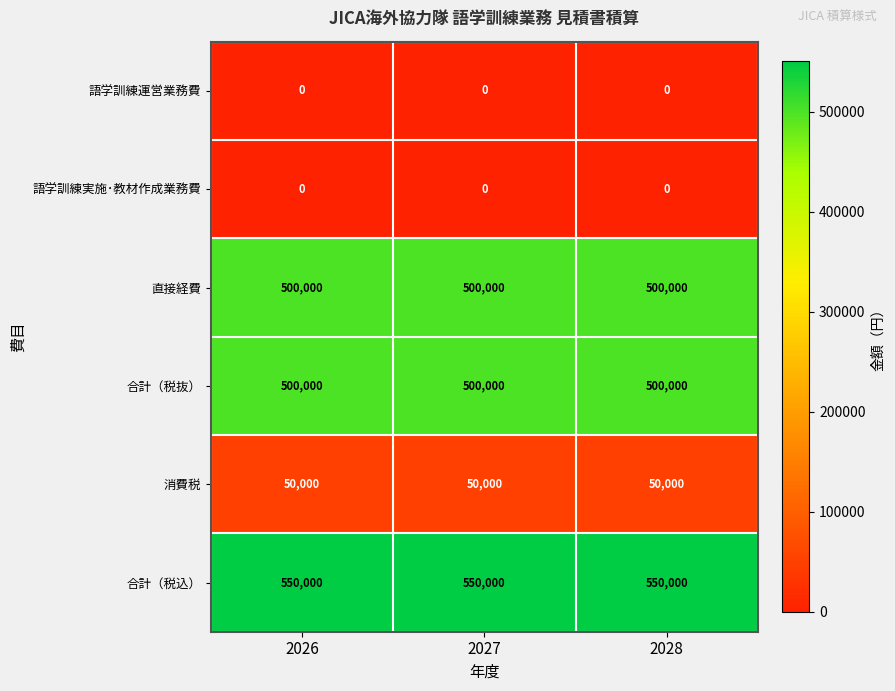

The 合計（税抜） series shows 500000 at 2027. True or false?

True